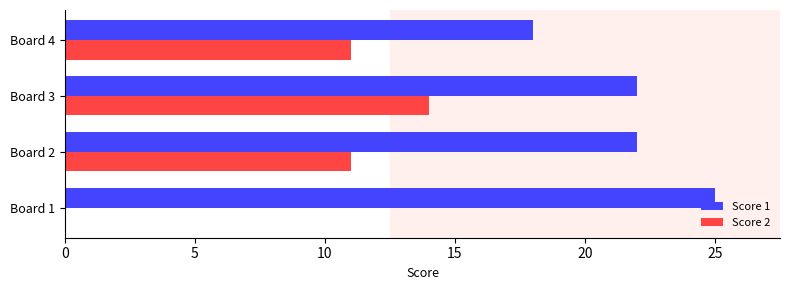

Read the Score 1 value at Board 4.

18